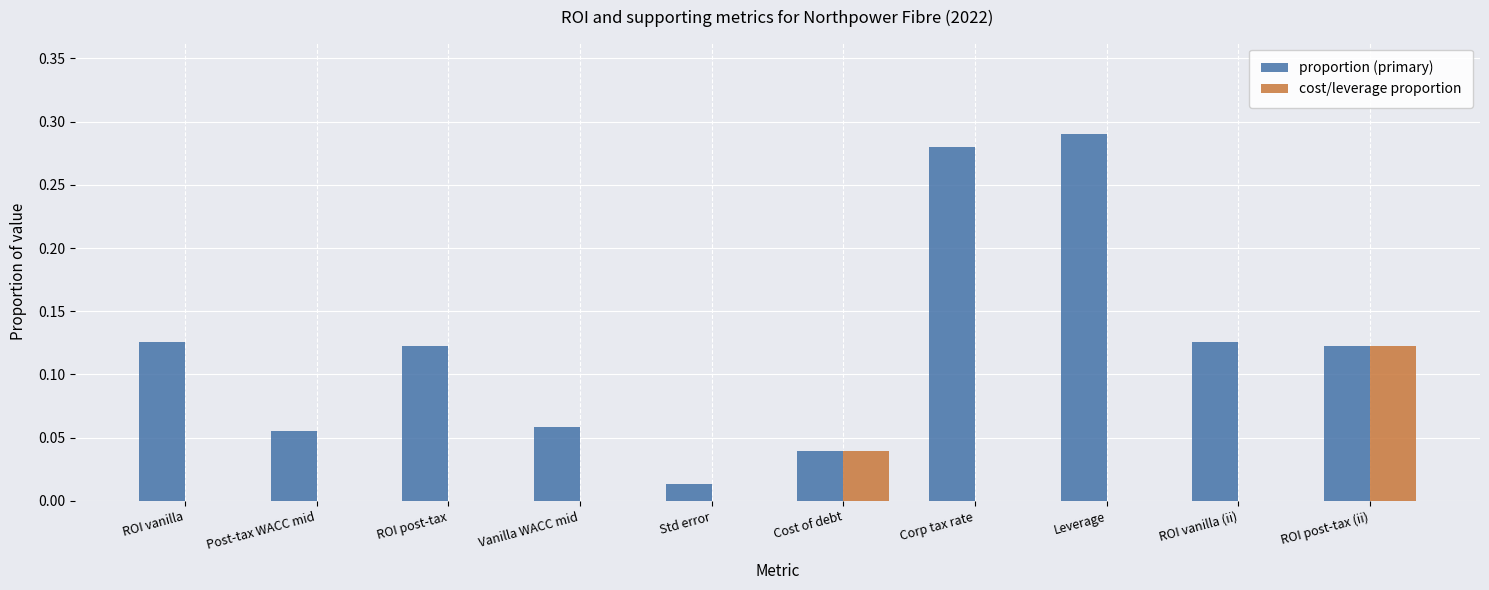

At which label does cost/leverage proportion reach its peak?

ROI post-tax (ii)